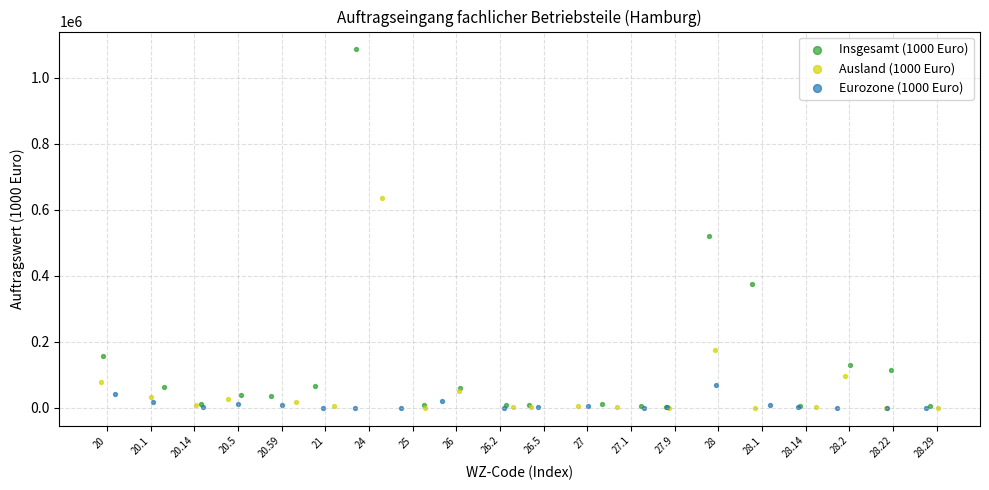

What are all the series names shown in the legend?

Insgesamt (1000 Euro), Ausland (1000 Euro), Eurozone (1000 Euro)